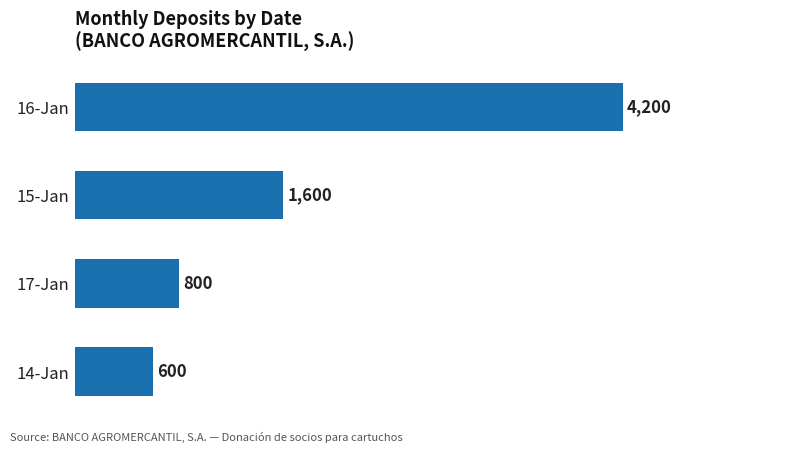

What is the difference between the maximum and minimum values?

3600